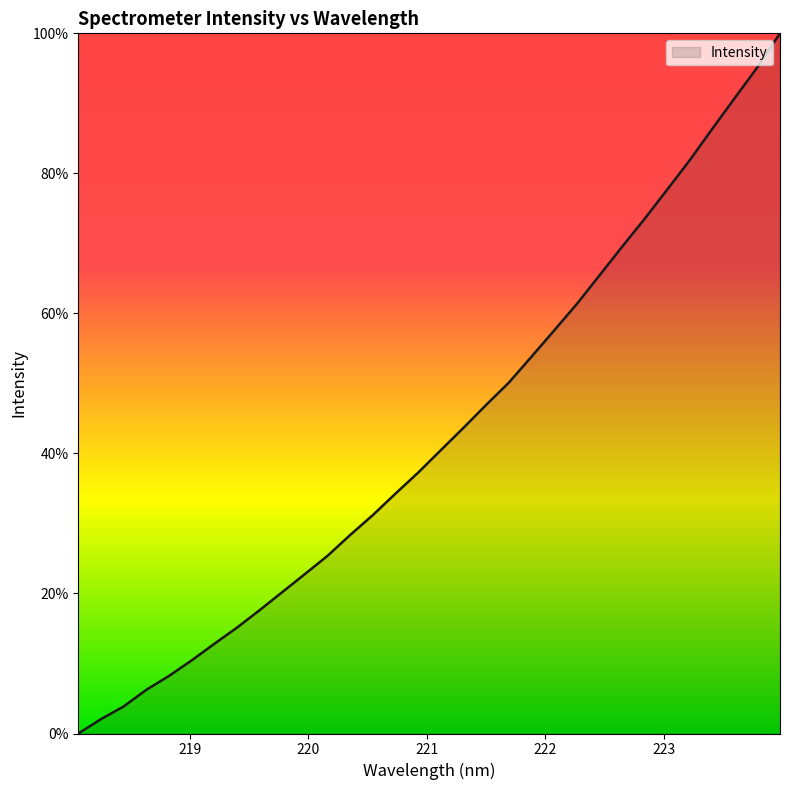

Reading right to left, list all the values displayed in this chart.

100.0	95.2	90.8	86.3	81.8	77.6	73.5	69.5	65.4	61.3	57.5	53.8	50.1	46.9	43.6	40.5	37.2	34.3	31.2	28.3	25.4	22.8	20.2	17.6	15.1	12.8	10.4	8.2	6.2	3.9	2.0	0.0